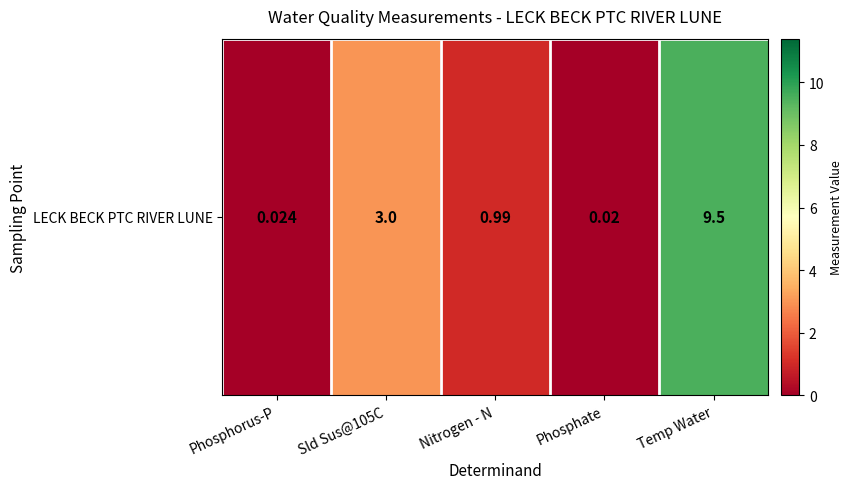

At which category does the chart reach its minimum across all series?

Phosphate